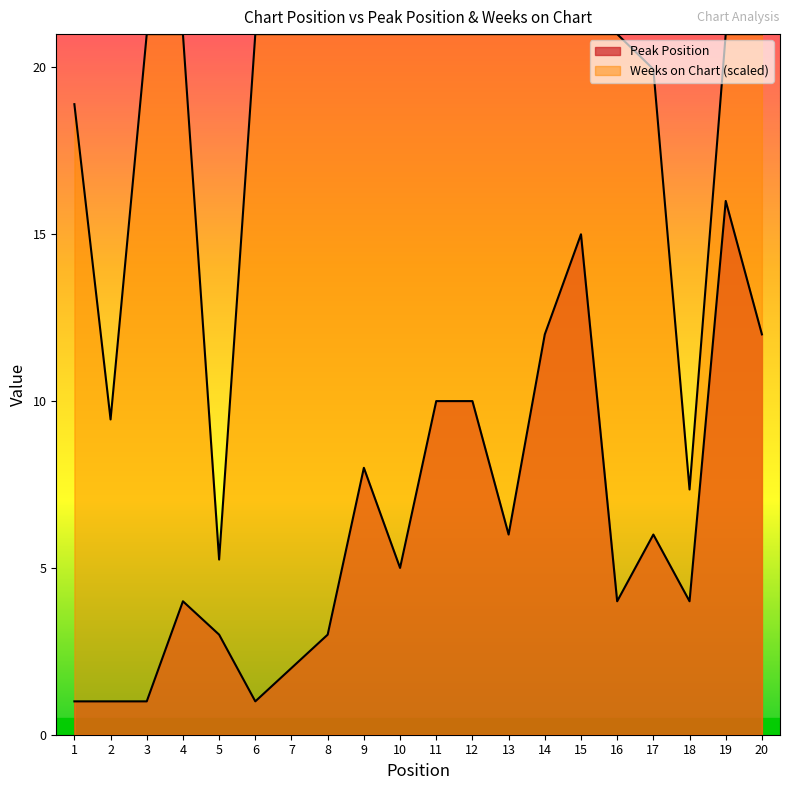

Which series has the largest total across all categories?

Weeks on Chart